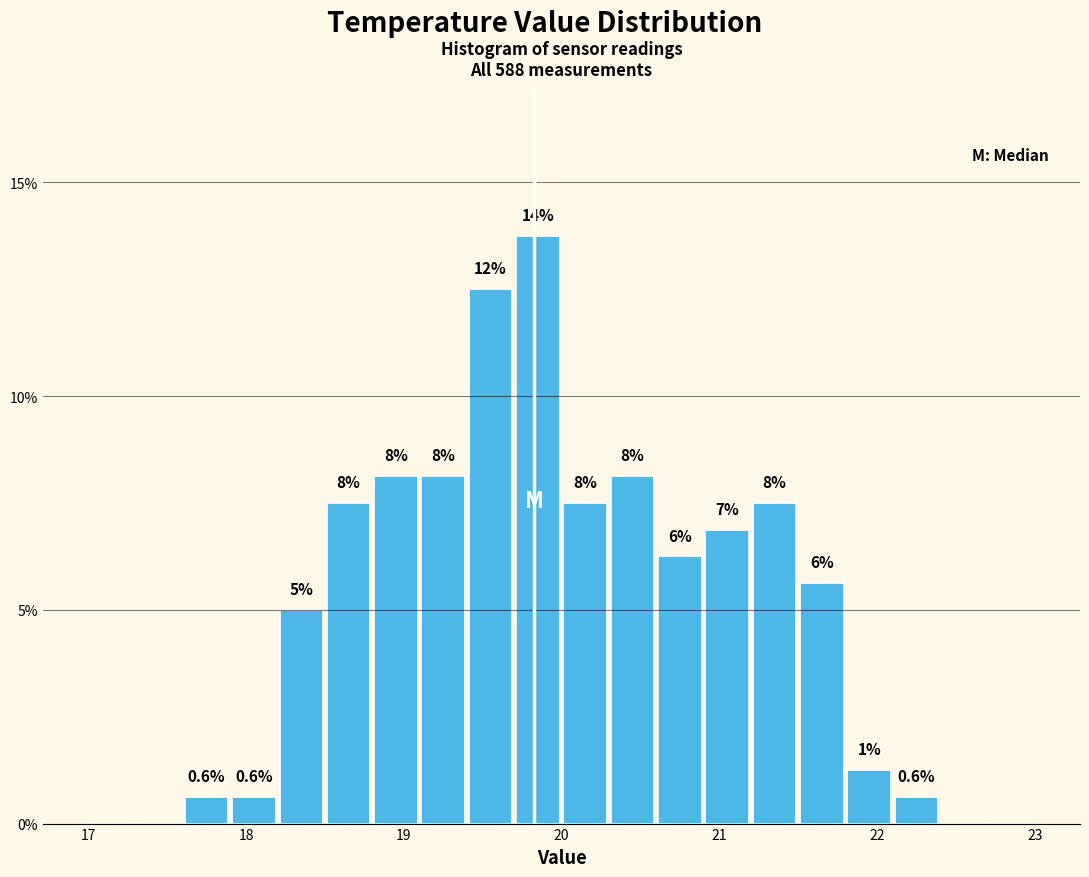

Read against the x-axis, roughly where is the centre of the tallest bar?

19.9